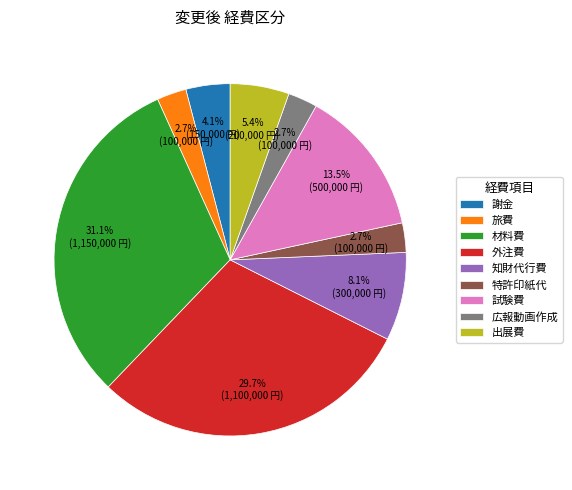

To the nearest percent, what is the difference between the 試験費 and 外注費 slice percentages?

16%